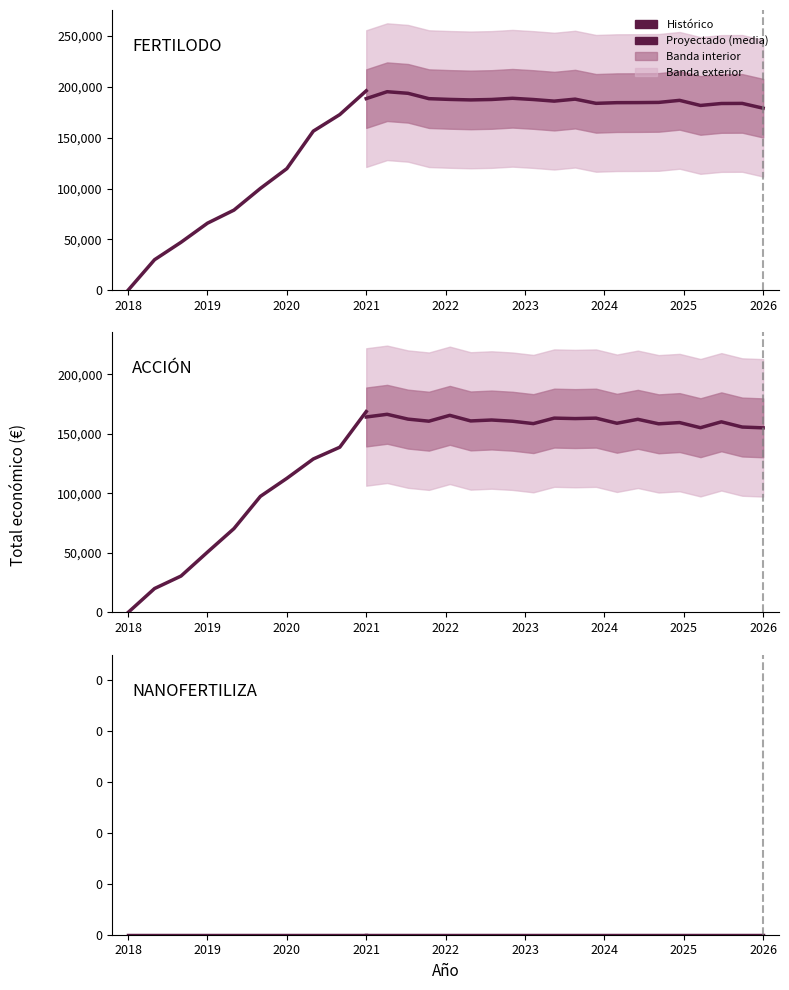

Where is Total económico nearest to the value 96105?

2018